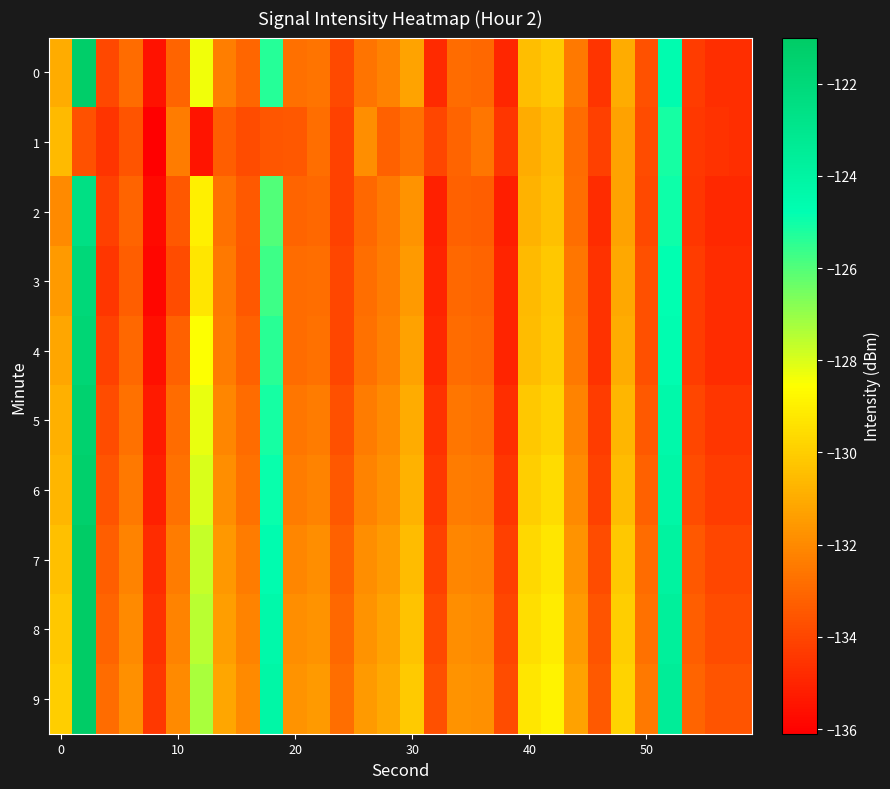

Reading left to right, what are all the values shown in this chart?

0: -131.0	-121.2	-133.9	-132.9	-135.5	-133.1	-128.4	-132.3	-133.1	-125.3	-132.8	-132.6	-133.9	-132.7	-132.2	-131.3	-134.8	-132.9	-133.0	-134.9	-130.5	-130.1	-132.4	-134.5	-131.0	-133.7	-124.6	-134.3	-134.7	-134.7
1: -130.6	-133.6	-134.5	-133.6	-136.1	-132.4	-135.5	-133.3	-133.9	-133.5	-133.5	-132.8	-134.1	-131.9	-133.2	-132.7	-134.0	-133.1	-132.6	-134.5	-131.0	-130.5	-132.9	-134.2	-131.3	-133.8	-125.1	-134.4	-134.6	-134.7
2: -132.0	-122.5	-134.2	-133.1	-135.8	-133.5	-129.0	-132.7	-133.4	-126.0	-133.1	-133.0	-134.1	-133.0	-132.5	-131.7	-135.1	-133.2	-133.3	-135.2	-130.8	-130.4	-132.8	-134.8	-131.3	-133.9	-125.0	-134.5	-134.9	-134.9
3: -131.5	-122.0	-134.5	-133.3	-135.9	-133.8	-129.3	-132.5	-133.5	-125.7	-132.9	-132.8	-134.0	-132.8	-132.4	-131.5	-135.0	-133.0	-133.1	-135.0	-130.6	-130.2	-132.6	-134.6	-131.1	-133.7	-124.8	-134.3	-134.8	-134.8
4: -131.2	-121.8	-134.1	-133.0	-135.6	-133.2	-128.5	-132.4	-133.2	-125.4	-132.9	-132.7	-134.0	-132.7	-132.3	-131.3	-134.9	-132.9	-133.0	-135.0	-130.5	-130.1	-132.5	-134.6	-131.0	-133.7	-124.7	-134.3	-134.8	-134.8
5: -130.9	-121.5	-133.8	-132.7	-135.3	-132.9	-128.2	-132.1	-132.9	-125.1	-132.6	-132.4	-133.7	-132.4	-132.0	-131.0	-134.6	-132.6	-132.7	-134.7	-130.2	-129.8	-132.2	-134.3	-130.7	-133.4	-124.4	-134.0	-134.5	-134.5
6: -130.7	-121.3	-133.6	-132.5	-135.1	-132.7	-128.0	-131.9	-132.7	-124.9	-132.4	-132.2	-133.5	-132.2	-131.8	-130.8	-134.4	-132.4	-132.5	-134.5	-130.0	-129.6	-132.0	-134.1	-130.5	-133.2	-124.2	-133.8	-134.3	-134.3
7: -130.4	-121.0	-133.3	-132.2	-134.8	-132.4	-127.7	-131.6	-132.4	-124.6	-132.1	-131.9	-133.2	-131.9	-131.5	-130.5	-134.1	-132.1	-132.2	-134.2	-129.7	-129.3	-131.7	-133.8	-130.2	-132.9	-123.9	-133.5	-134.0	-134.0
8: -130.2	-120.8	-133.1	-132.0	-134.6	-132.2	-127.5	-131.4	-132.2	-124.4	-131.9	-131.7	-133.0	-131.7	-131.3	-130.3	-133.9	-131.9	-132.0	-134.0	-129.5	-129.1	-131.5	-133.6	-130.0	-132.7	-123.7	-133.3	-133.8	-133.8
9: -130.0	-120.6	-132.9	-131.8	-134.4	-132.0	-127.3	-131.2	-132.0	-124.2	-131.7	-131.5	-132.8	-131.5	-131.1	-130.1	-133.7	-131.7	-131.8	-133.8	-129.3	-128.9	-131.3	-133.4	-129.8	-132.5	-123.5	-133.1	-133.6	-133.6